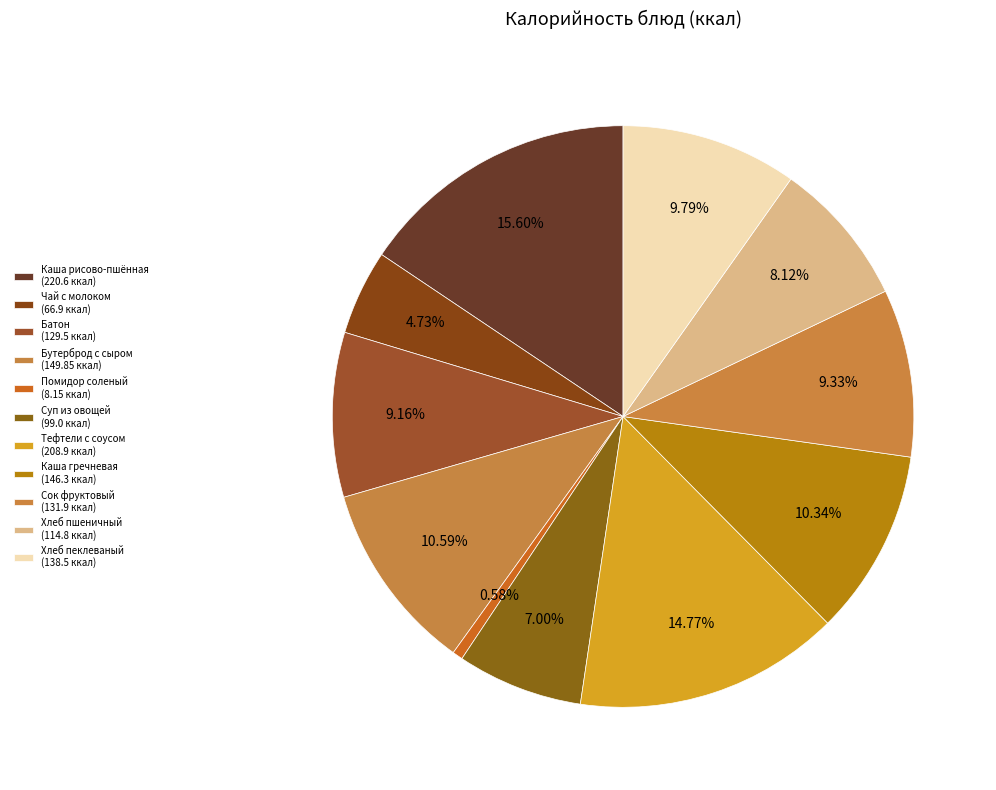

Rank the categories by value from highest to lowest.

Каша вязкая молочная из риса и пшена, Тефтели с соусом, Бутерброд с сыром, Каша гречневая вязкая, Хлеб пеклеваный, Сок фруктовый, Батон, Хлеб пшеничный, Суп из овощей, Чай с молоком и с сахаром, Овощи по сезону (помидор соленый)